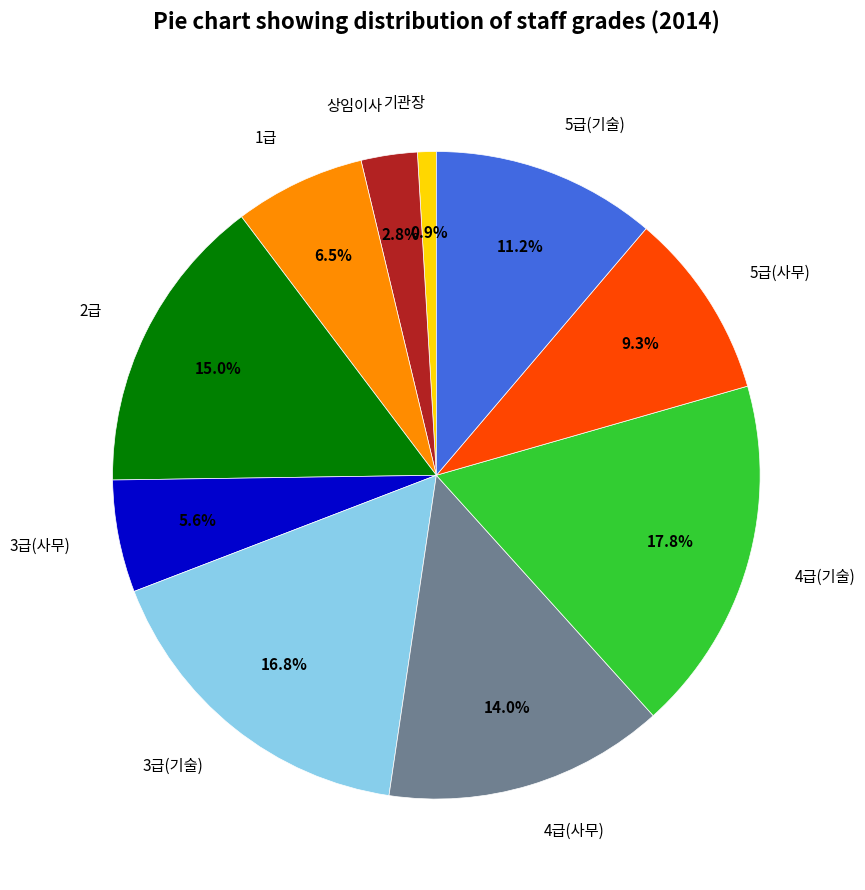

Is it true that 상임이사 is 12% of the pie?

False